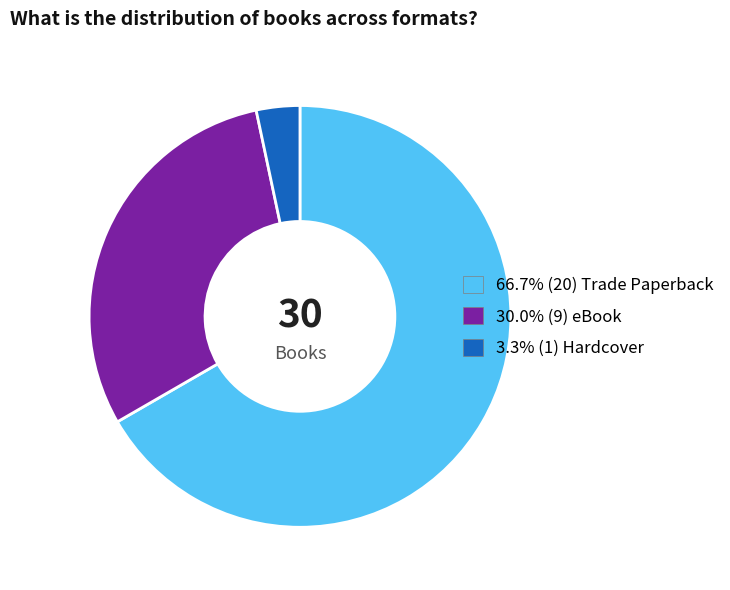

Is there any slice that represents more than half of the pie?

Yes